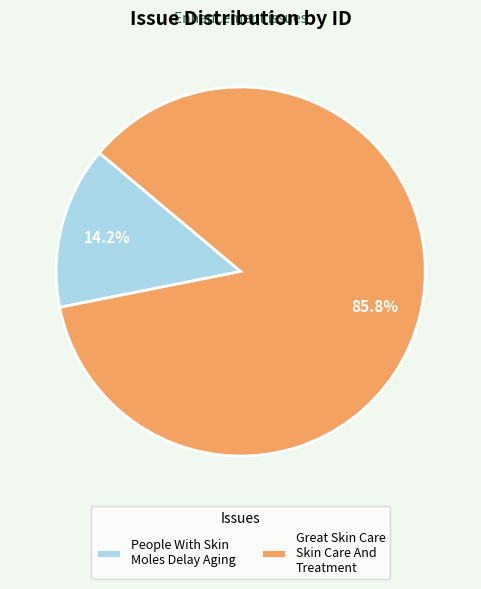

What percentage is the People With Skin Moles Delay Aging slice, to the nearest percent?

14%